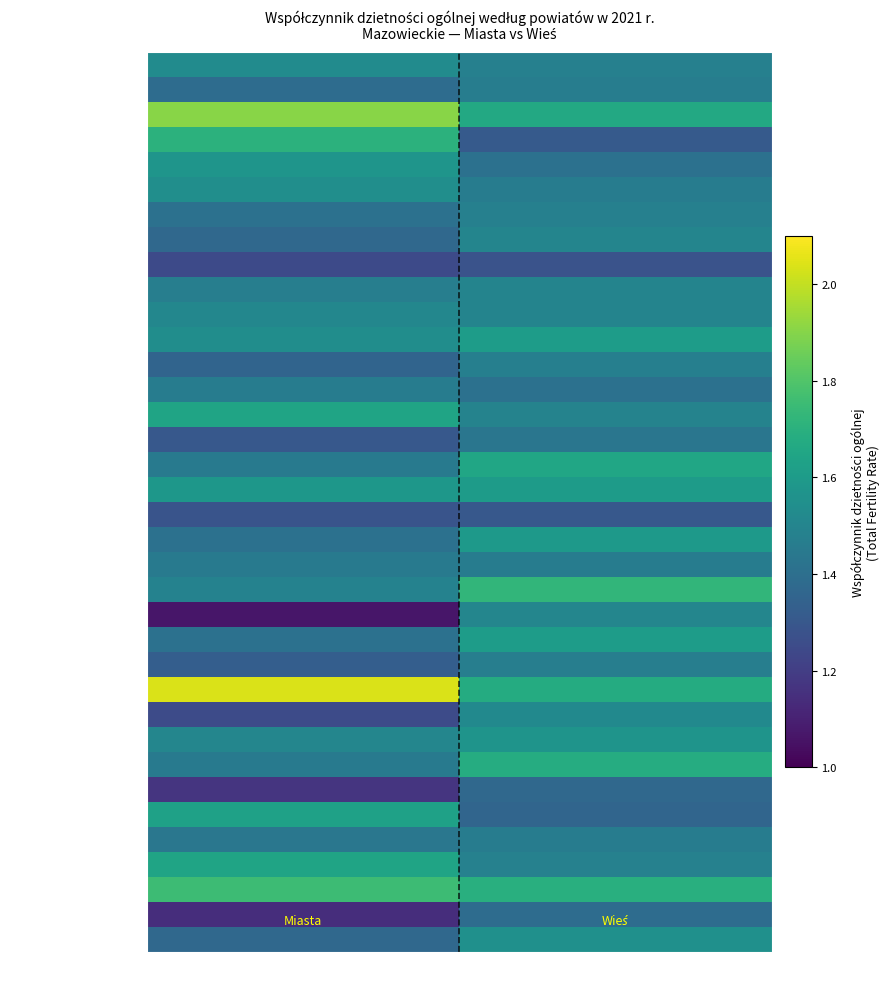

Which has a higher value, Wieś or Miasta?

Miasta